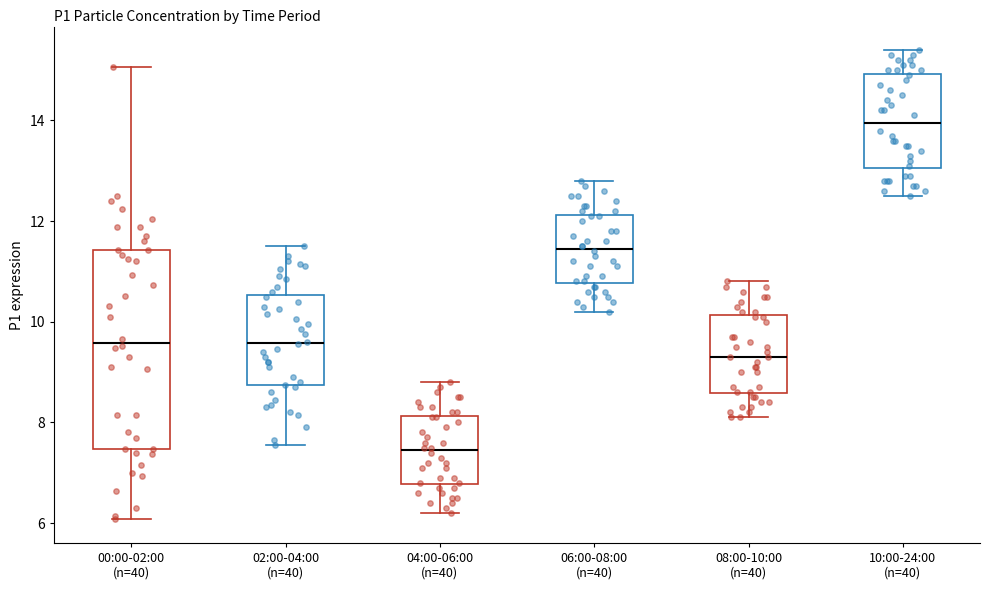

Reading left to right, transcribe this box plot: for each box, give where its median line is, the range the box spans, and where its two whiskers end, as read against the y-axis. The values are not printed on the chart, so give them approximately, as read against the axis.

00:00-02:00 (n=40): median 9.6, box 7.4 to 11.4, whiskers 6.0 to 15.0
02:00-04:00 (n=40): median 9.6, box 8.8 to 10.6, whiskers 7.6 to 11.6
04:00-06:00 (n=40): median 7.4, box 6.8 to 8.2, whiskers 6.2 to 8.8
06:00-08:00 (n=40): median 11.4, box 10.8 to 12.2, whiskers 10.2 to 12.8
08:00-10:00 (n=40): median 9.4, box 8.6 to 10.2, whiskers 8.2 to 10.8
10:00-24:00 (n=40): median 14.0, box 13.0 to 15.0, whiskers 12.6 to 15.4